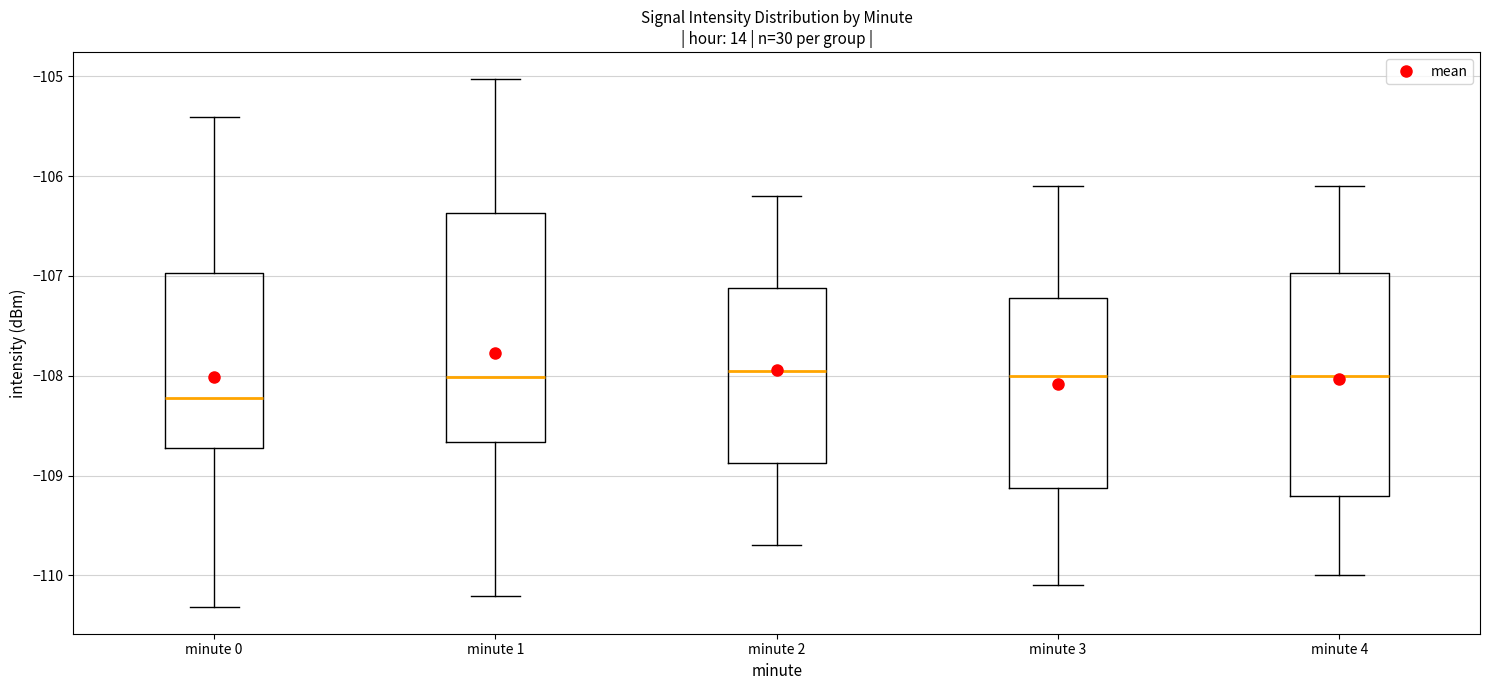

Reading left to right, read every box against the y-axis: the position of its median line, the range the box covers, and the ends of its whiskers. The values are not printed on the chart, so give them approximately, as read against the axis.

minute 0: median -108.2, box -108.7 to -107.0, whiskers -110.3 to -105.4
minute 1: median -108.0, box -108.7 to -106.4, whiskers -110.2 to -105.0
minute 2: median -107.9, box -108.9 to -107.1, whiskers -109.7 to -106.2
minute 3: median -108.0, box -109.1 to -107.2, whiskers -110.1 to -106.1
minute 4: median -108.0, box -109.2 to -107.0, whiskers -110.0 to -106.1